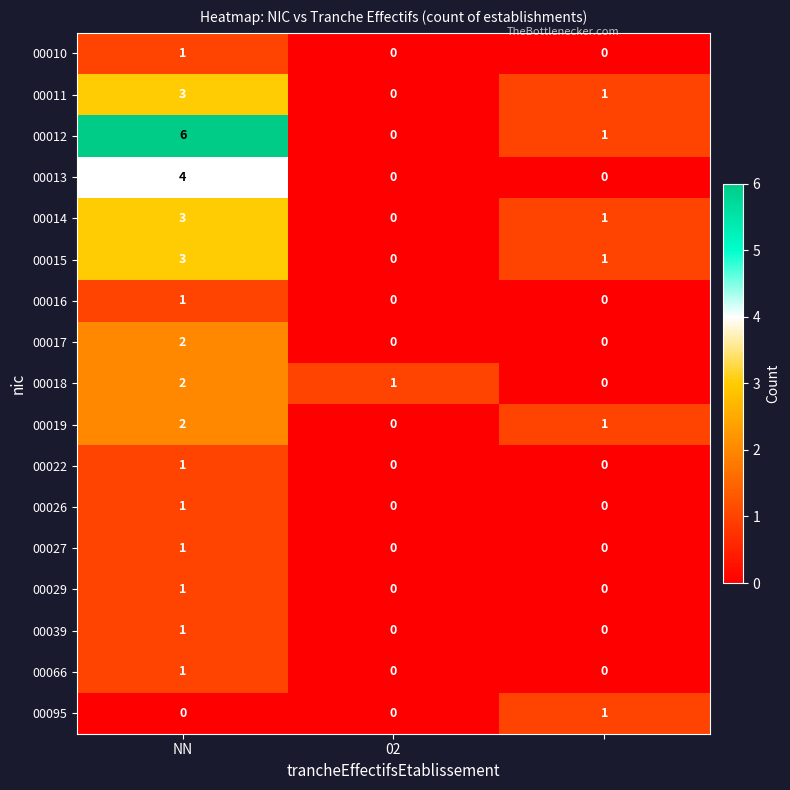

Which series has the widest spread of values?

00012